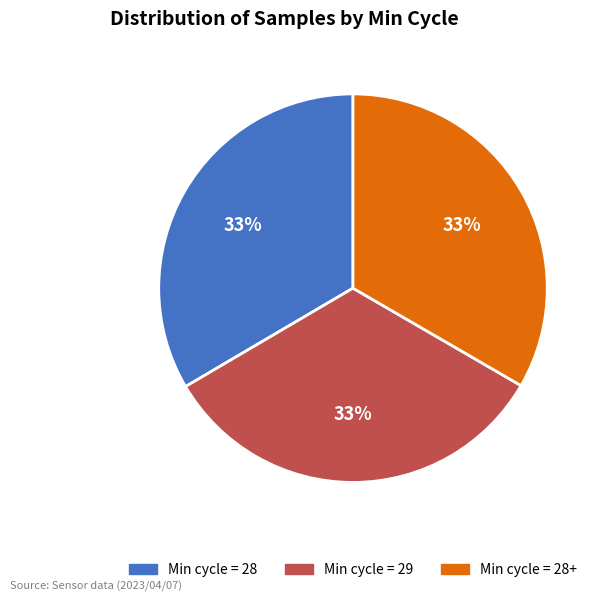

To the nearest percent, what is the average slice percentage?

33%